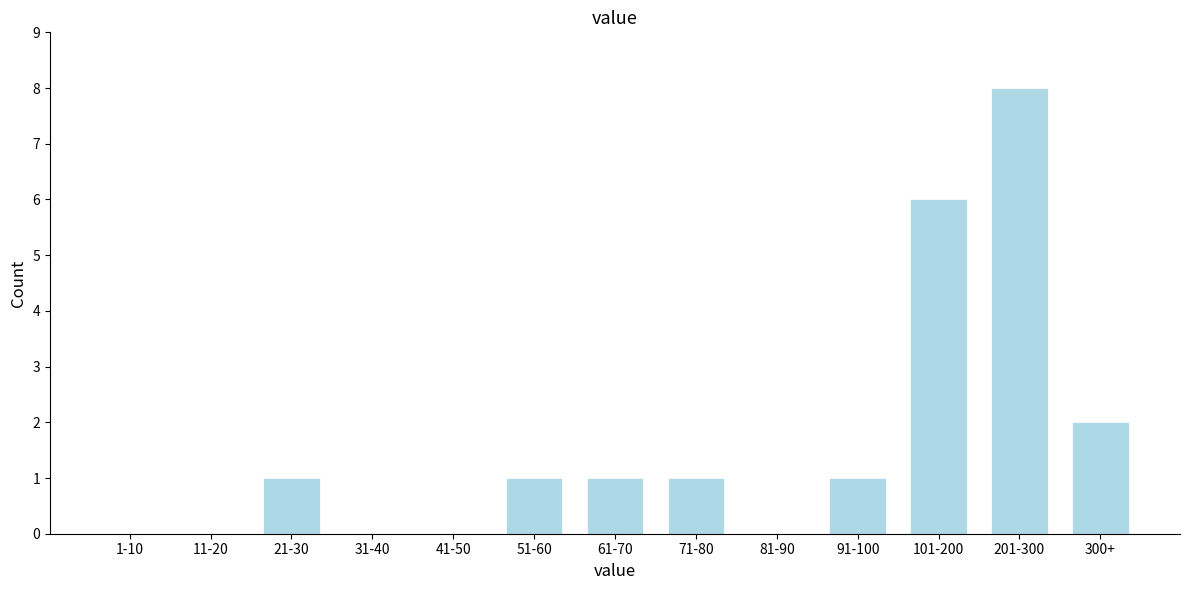

Reading left to right, extract all data points from this chart.

1-10=0	11-20=0	21-30=1	31-40=0	41-50=0	51-60=1	61-70=1	71-80=1	81-90=0	91-100=1	101-200=6	201-300=8	300+=2